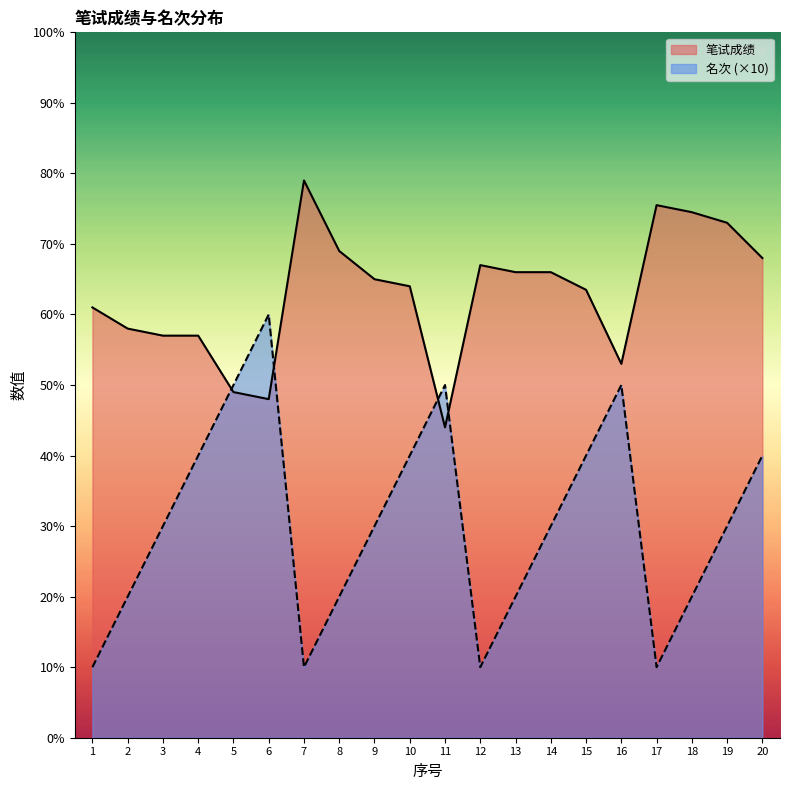

Is it true that 笔试成绩 equals 107.2 at 19?

False